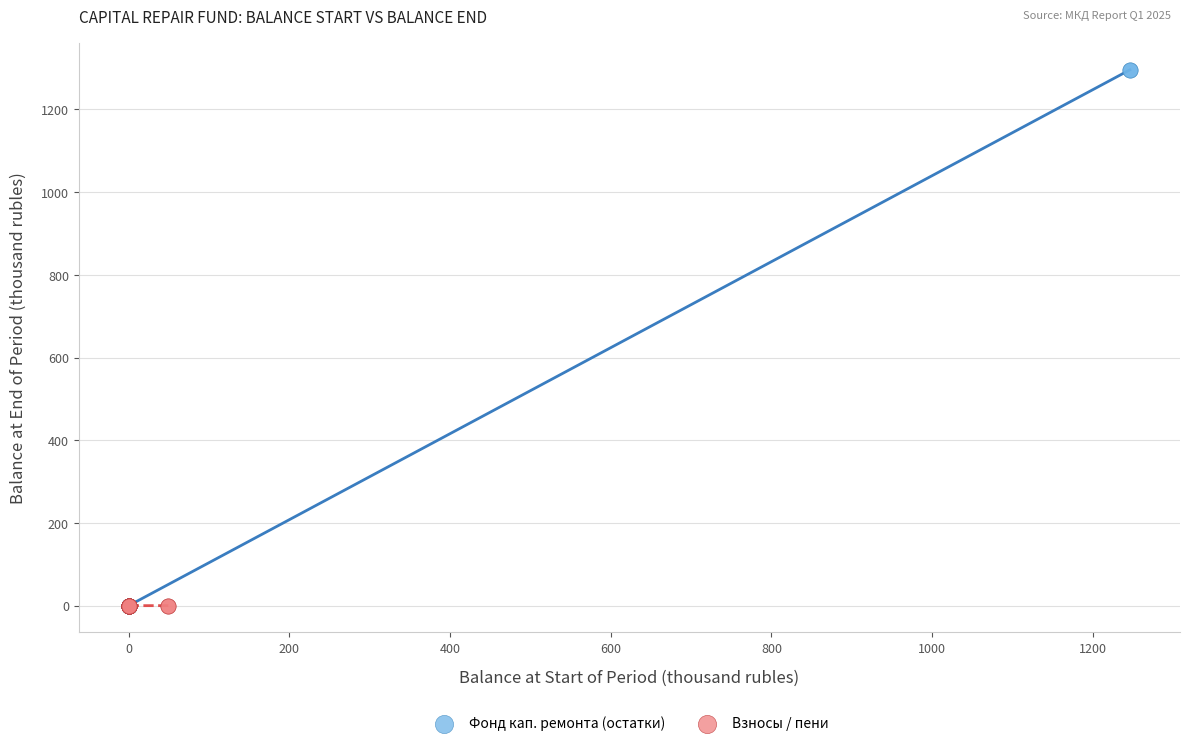

Which series has the widest spread of Y values?

Фонд кап. ремонта (остатки)